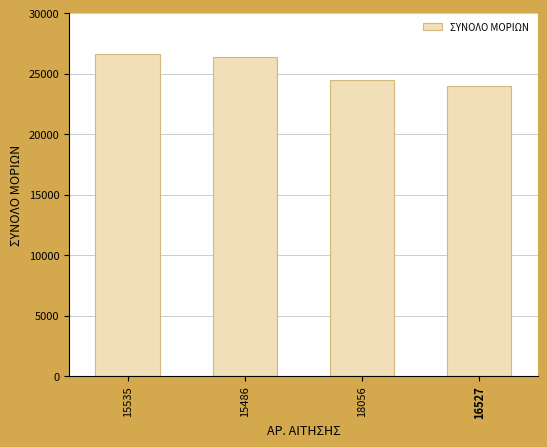

Is it true that the value at 16527 is 24000?

True